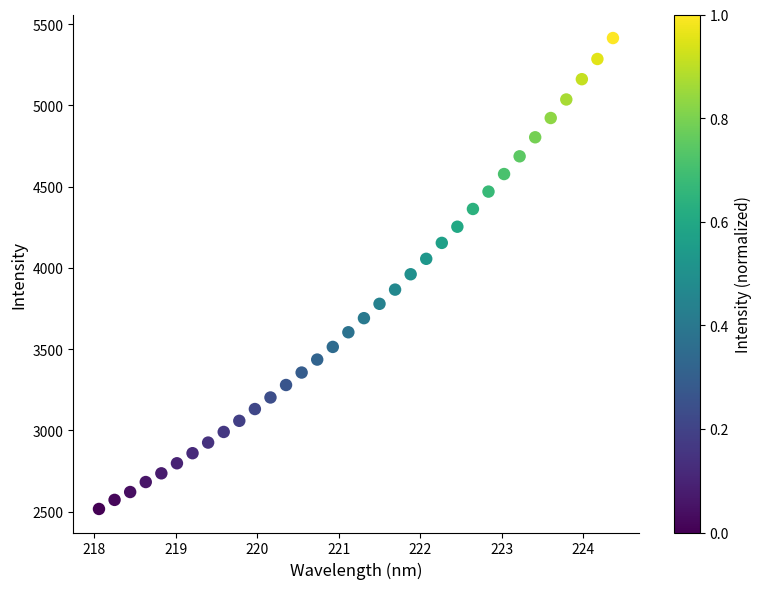

What is the range of Y values (max minus min)?

2897.9